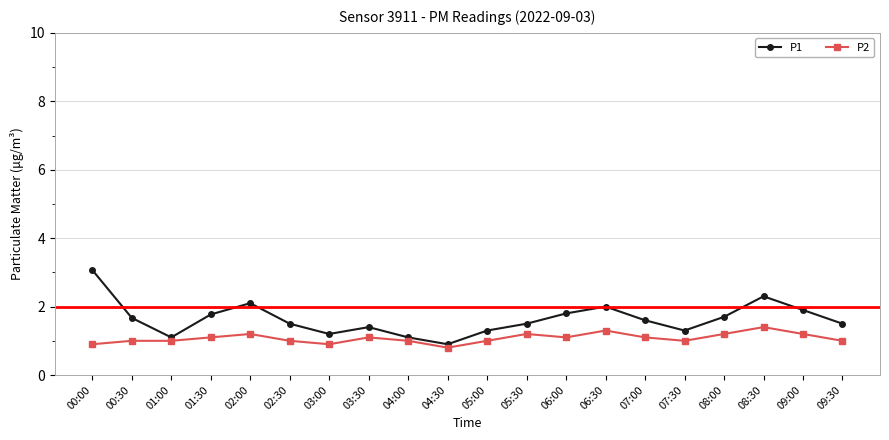

At how many categories does at least one series exceed 1?

19